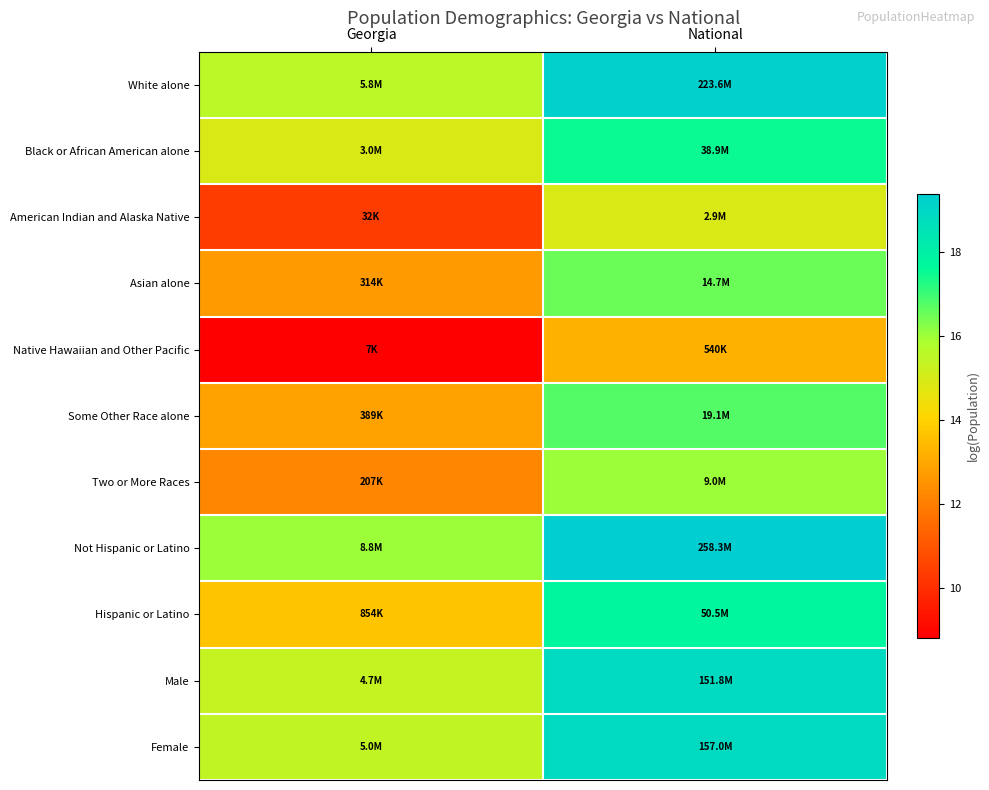

Which series has the largest total across all categories?

Not Hispanic or Latino